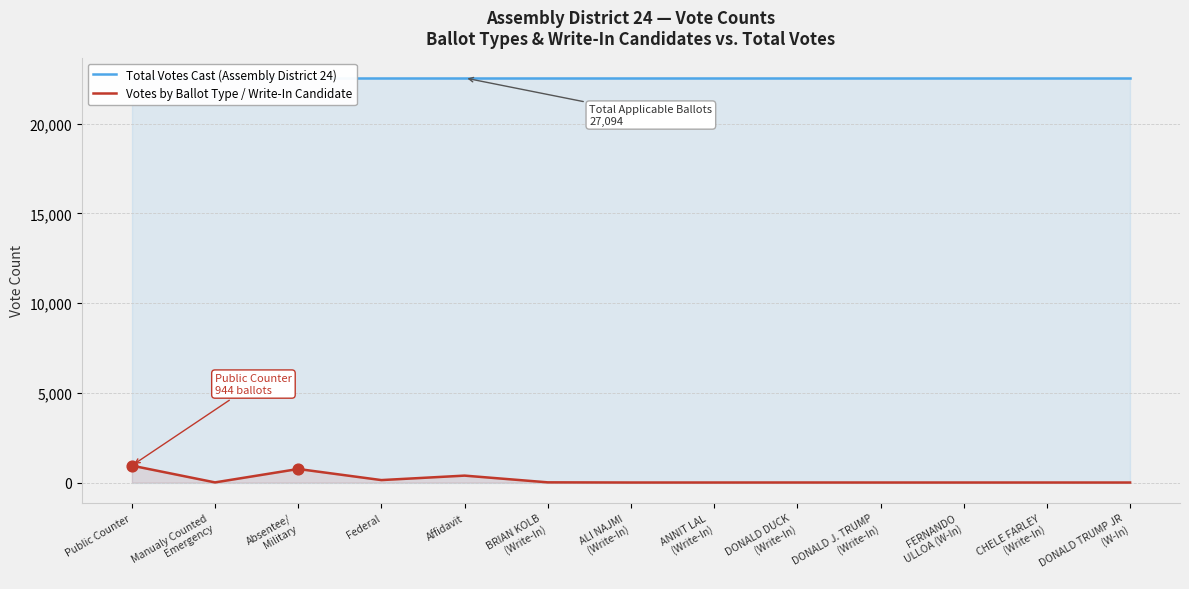

At which category is the sum across all series the highest?

Public Counter